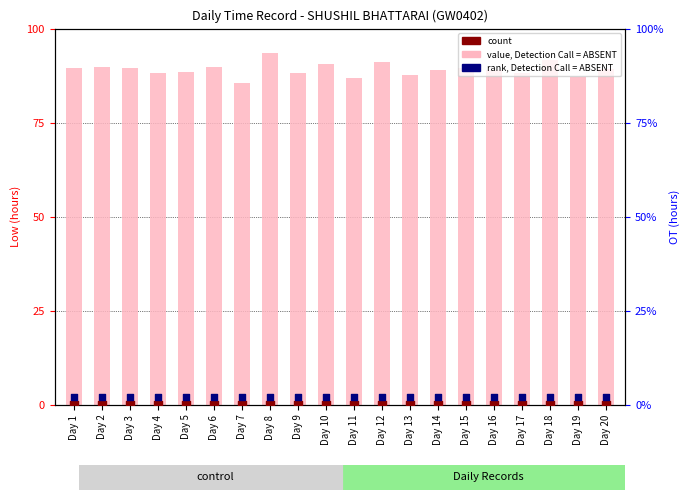

At which category is the sum across all series the highest?

Day 8